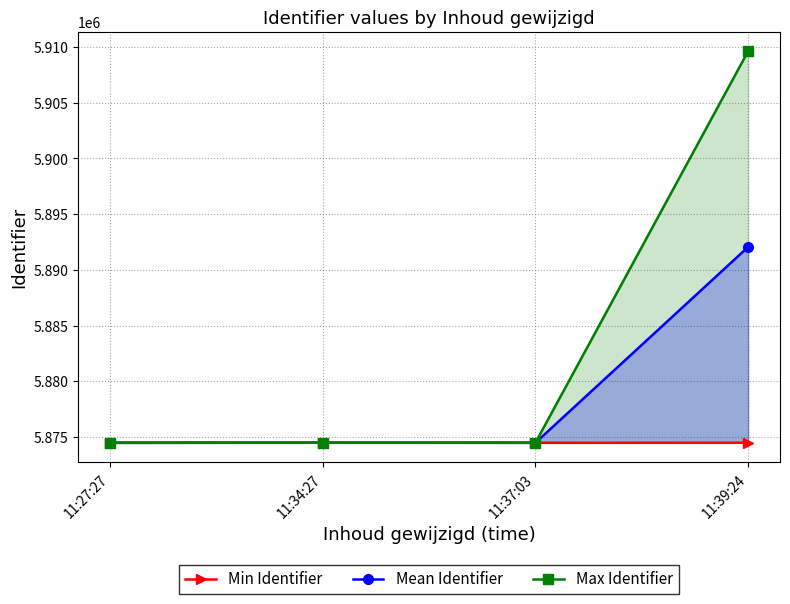

True or false: Min Identifier and Mean Identifier cross at least once.

False